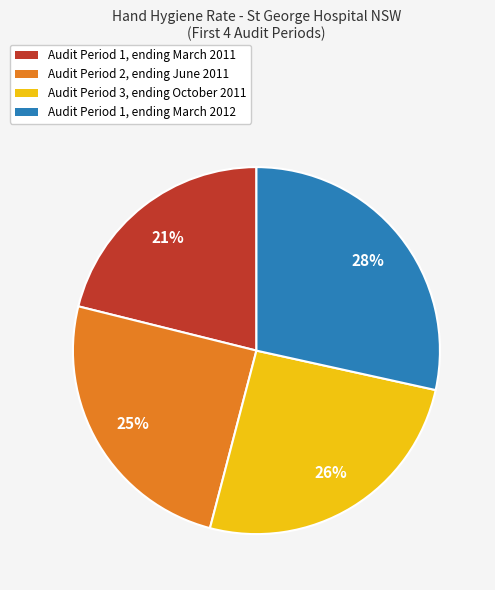

Do Audit Period 1, ending March 2012 and Audit Period 1, ending March 2011 together represent more than half of the pie?

No